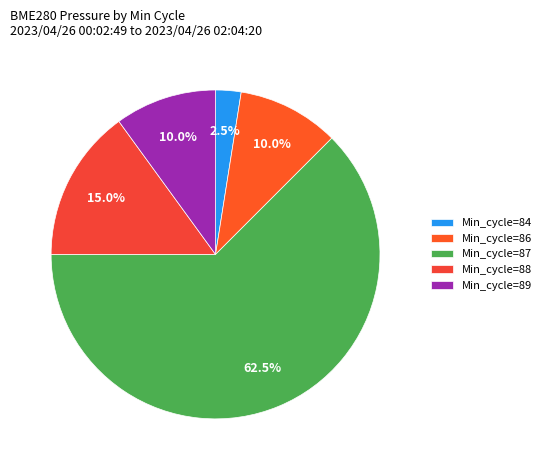

Is there any slice that represents more than half of the pie?

Yes